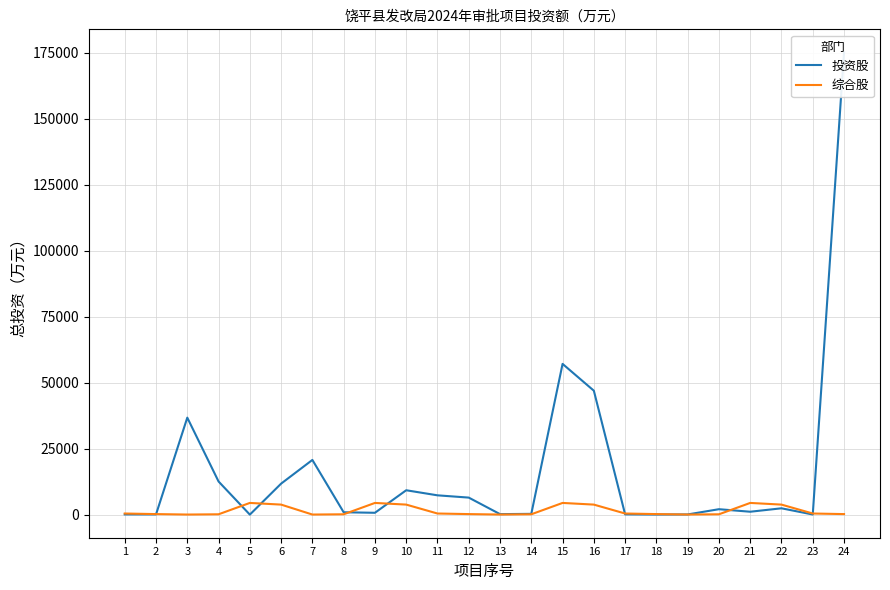

Is the value of 综合股 at 24 greater than the value of 投资股 at 2?

Yes